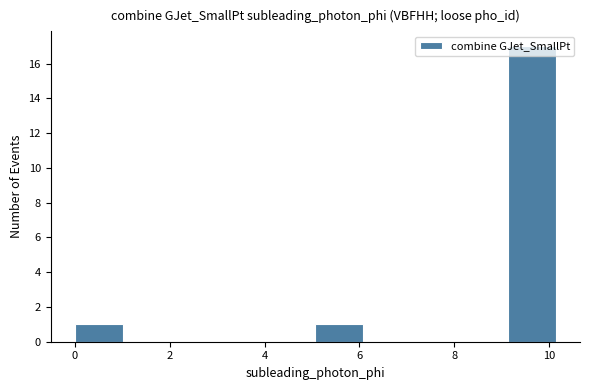

Over which range of the x-axis is the bar tallest?

9.2 to 10.2